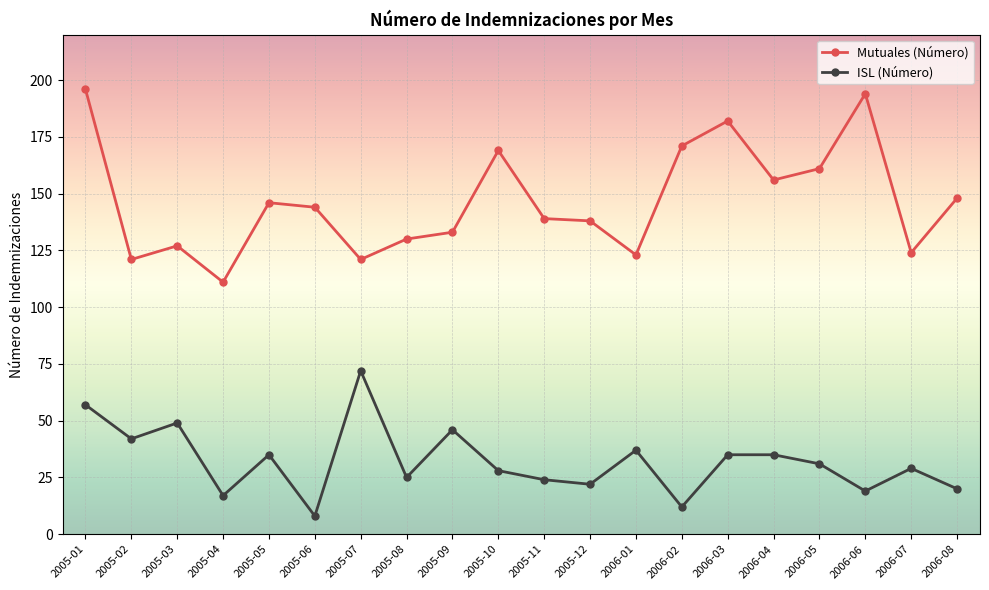

What is the maximum value for Mutuales (Número)?

196